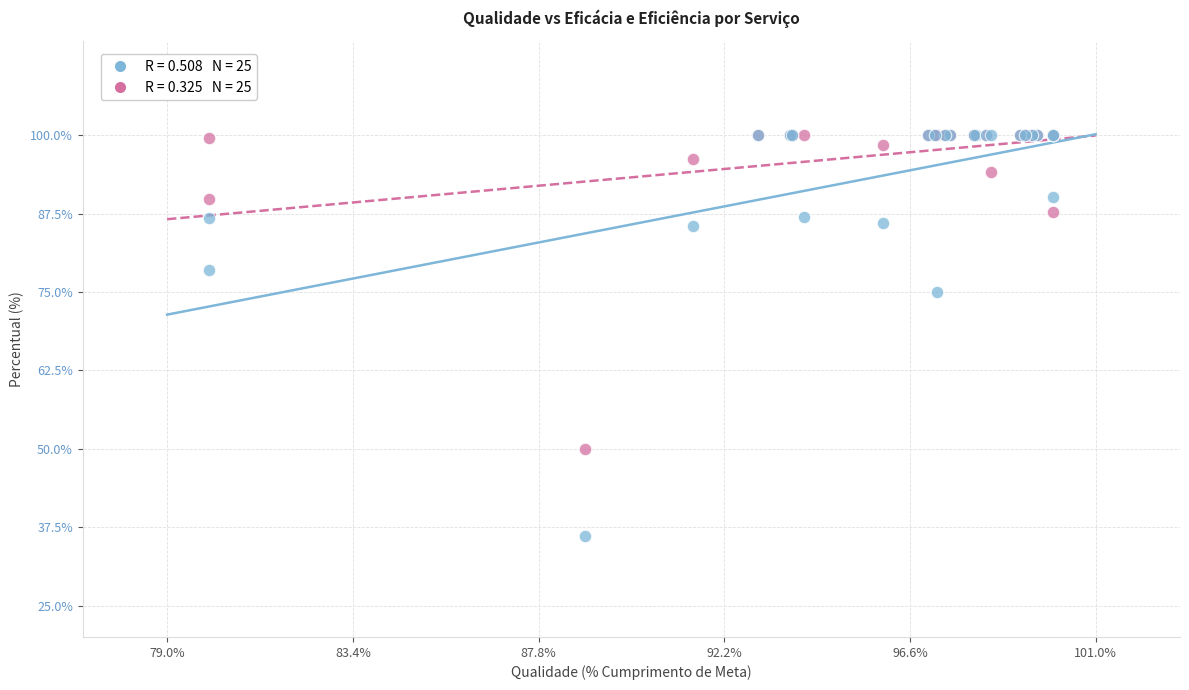

Across all series, what Y value is closest to 68?

75.0